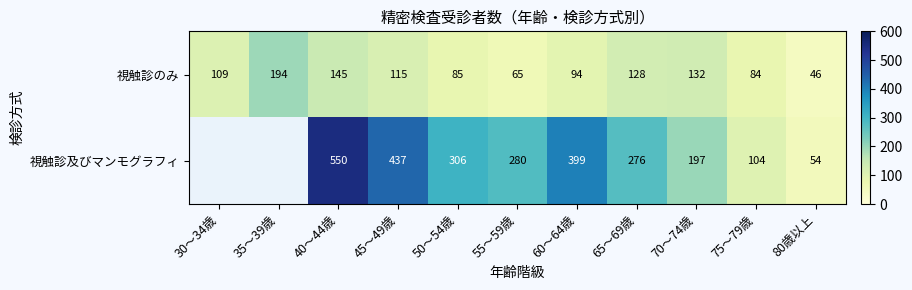

At which label is 視触診のみ closest to 120?

45～49歳